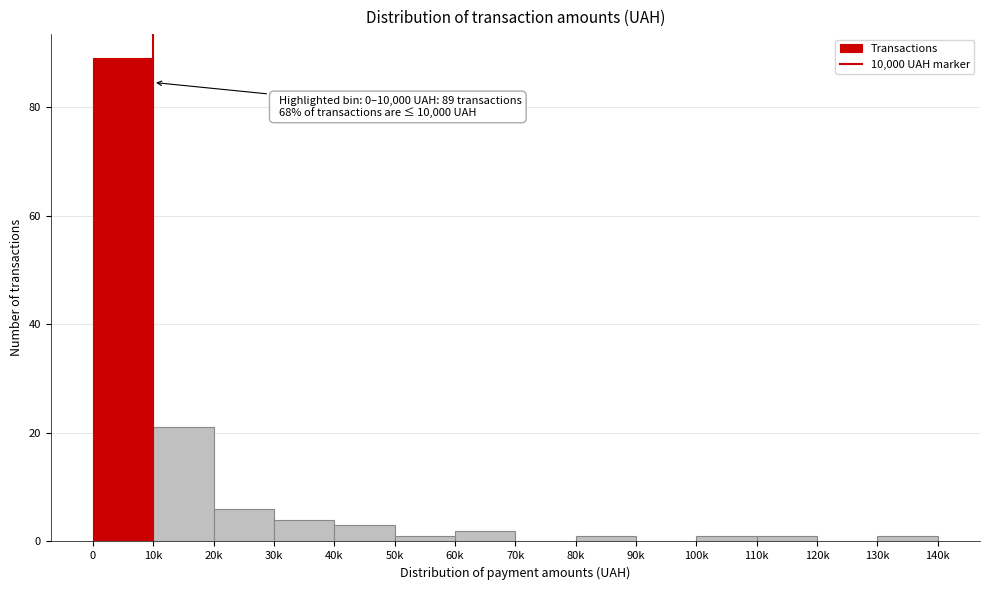

Reading left to right, extract all data points from this chart.

0=89	10k=21	20k=6	30k=4	40k=3	50k=1	60k=2	70k=0	80k=1	90k=0	100k=1	110k=1	120k=0	130k=1